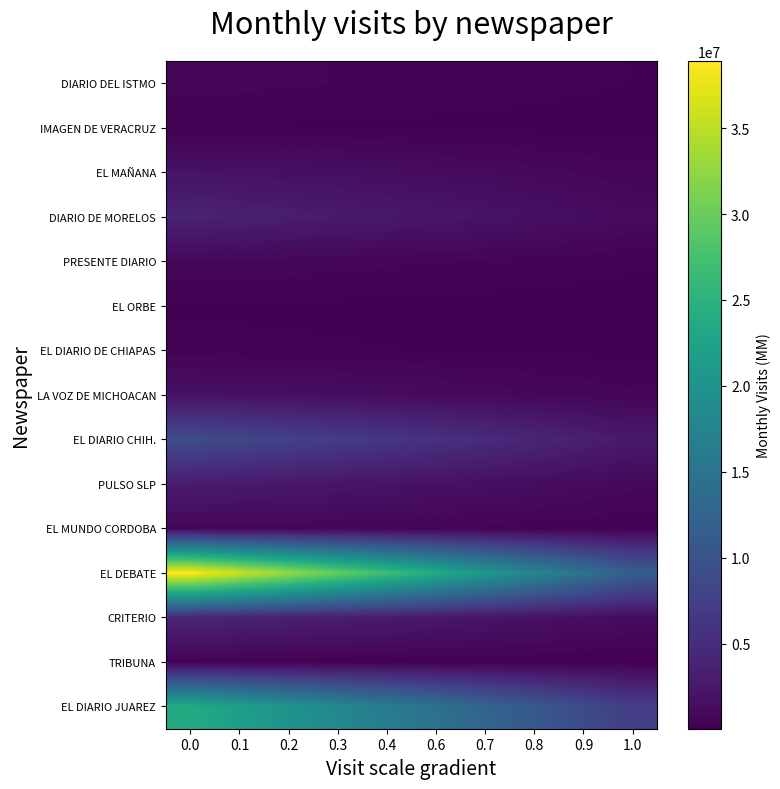

Between 0.6 and 0.9, which series saw the biggest shift?

EL DEBATE